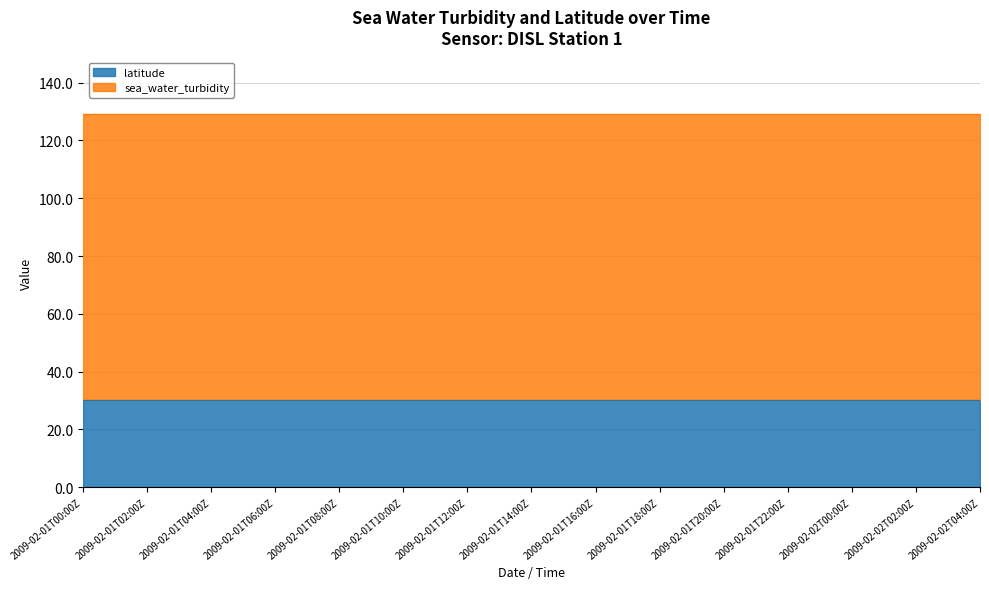

What is the maximum value shown in the chart?

99.0